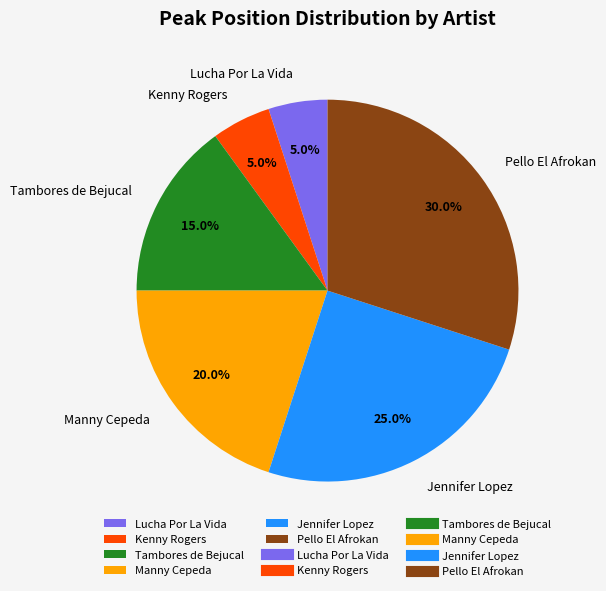

Is it true that Manny Cepeda is 11% of the pie?

False